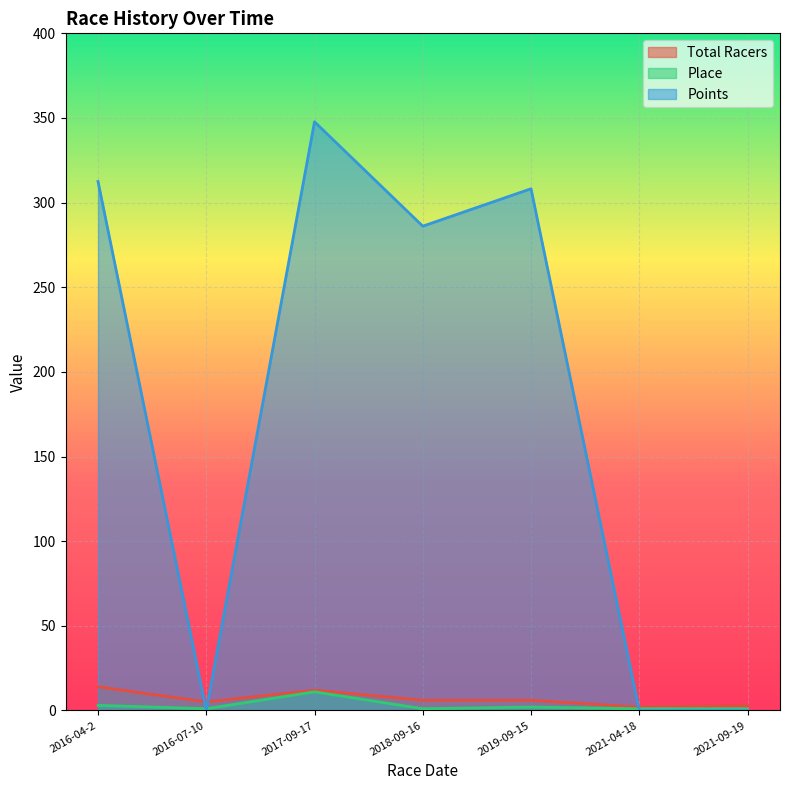

What position from the right is 2018-09-16?

4